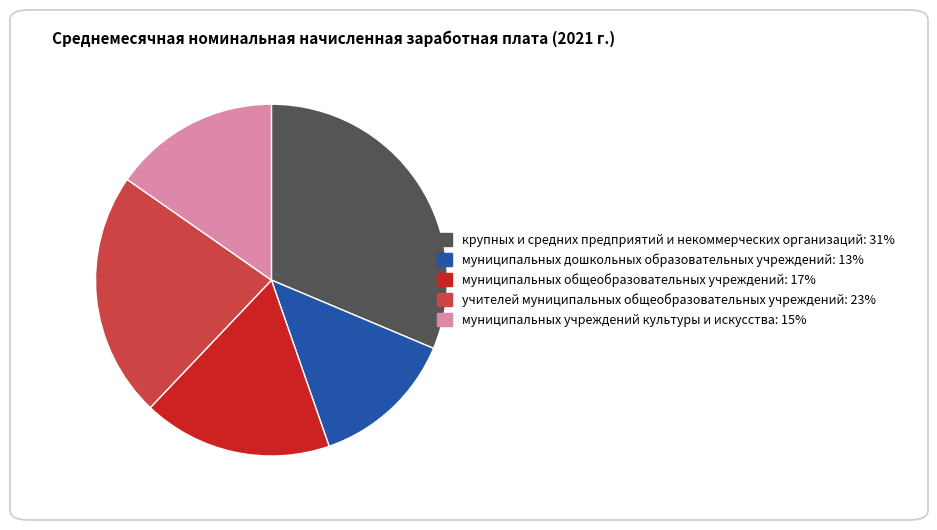

Count the number of slices in the pie.

5